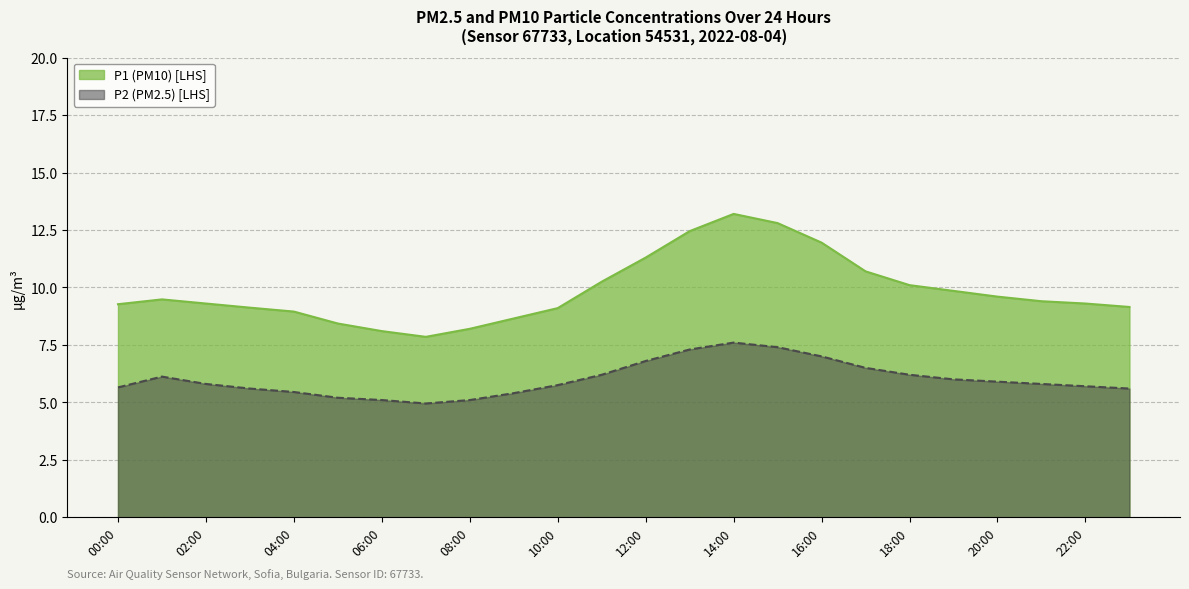

True or false: P2 has more than 0 interior local peaks.

True